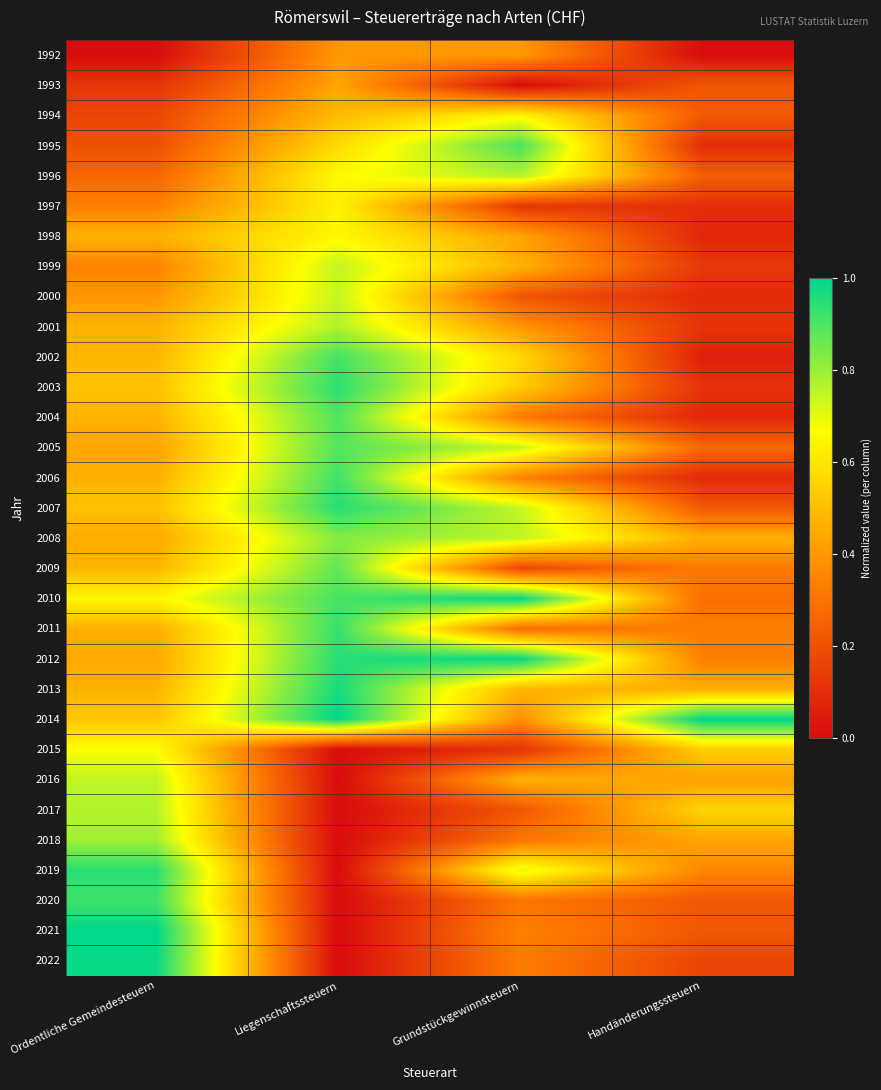

Reading left to right, extract all data points from this chart.

1992: Ordentliche Gemeindesteuern=0.0	Liegenschaftssteuern=0.4	Grundstückgewinnsteuern=0.4	Handänderungssteuern=0.0
1993: Ordentliche Gemeindesteuern=0.1	Liegenschaftssteuern=0.4	Grundstückgewinnsteuern=0.0	Handänderungssteuern=0.2
1994: Ordentliche Gemeindesteuern=0.2	Liegenschaftssteuern=0.5	Grundstückgewinnsteuern=0.6	Handänderungssteuern=0.2
1995: Ordentliche Gemeindesteuern=0.2	Liegenschaftssteuern=0.6	Grundstückgewinnsteuern=0.9	Handänderungssteuern=0.1
1996: Ordentliche Gemeindesteuern=0.3	Liegenschaftssteuern=0.7	Grundstückgewinnsteuern=0.8	Handänderungssteuern=0.2
1997: Ordentliche Gemeindesteuern=0.3	Liegenschaftssteuern=0.6	Grundstückgewinnsteuern=0.1	Handänderungssteuern=0.1
1998: Ordentliche Gemeindesteuern=0.5	Liegenschaftssteuern=0.7	Grundstückgewinnsteuern=0.4	Handänderungssteuern=0.1
1999: Ordentliche Gemeindesteuern=0.3	Liegenschaftssteuern=0.7	Grundstückgewinnsteuern=0.5	Handänderungssteuern=0.1
2000: Ordentliche Gemeindesteuern=0.4	Liegenschaftssteuern=0.7	Grundstückgewinnsteuern=0.2	Handänderungssteuern=0.1
2001: Ordentliche Gemeindesteuern=0.5	Liegenschaftssteuern=0.8	Grundstückgewinnsteuern=0.4	Handänderungssteuern=0.1
2002: Ordentliche Gemeindesteuern=0.5	Liegenschaftssteuern=0.9	Grundstückgewinnsteuern=0.6	Handänderungssteuern=0.1
2003: Ordentliche Gemeindesteuern=0.5	Liegenschaftssteuern=0.9	Grundstückgewinnsteuern=0.5	Handänderungssteuern=0.1
2004: Ordentliche Gemeindesteuern=0.5	Liegenschaftssteuern=0.9	Grundstückgewinnsteuern=0.3	Handänderungssteuern=0.1
2005: Ordentliche Gemeindesteuern=0.4	Liegenschaftssteuern=0.9	Grundstückgewinnsteuern=0.7	Handänderungssteuern=0.3
2006: Ordentliche Gemeindesteuern=0.5	Liegenschaftssteuern=0.9	Grundstückgewinnsteuern=0.3	Handänderungssteuern=0.1
2007: Ordentliche Gemeindesteuern=0.5	Liegenschaftssteuern=0.9	Grundstückgewinnsteuern=0.7	Handänderungssteuern=0.2
2008: Ordentliche Gemeindesteuern=0.4	Liegenschaftssteuern=0.8	Grundstückgewinnsteuern=0.8	Handänderungssteuern=0.5
2009: Ordentliche Gemeindesteuern=0.5	Liegenschaftssteuern=0.9	Grundstückgewinnsteuern=0.2	Handänderungssteuern=0.3
2010: Ordentliche Gemeindesteuern=0.6	Liegenschaftssteuern=0.9	Grundstückgewinnsteuern=1.0	Handänderungssteuern=0.3
2011: Ordentliche Gemeindesteuern=0.5	Liegenschaftssteuern=0.9	Grundstückgewinnsteuern=0.3	Handänderungssteuern=0.3
2012: Ordentliche Gemeindesteuern=0.4	Liegenschaftssteuern=0.9	Grundstückgewinnsteuern=1.0	Handänderungssteuern=0.3
2013: Ordentliche Gemeindesteuern=0.5	Liegenschaftssteuern=1.0	Grundstückgewinnsteuern=0.5	Handänderungssteuern=0.5
2014: Ordentliche Gemeindesteuern=0.5	Liegenschaftssteuern=1.0	Grundstückgewinnsteuern=0.4	Handänderungssteuern=1.0
2015: Ordentliche Gemeindesteuern=0.7	Liegenschaftssteuern=0.0	Grundstückgewinnsteuern=0.1	Handänderungssteuern=0.5
2016: Ordentliche Gemeindesteuern=0.8	Liegenschaftssteuern=0.0	Grundstückgewinnsteuern=0.5	Handänderungssteuern=0.4
2017: Ordentliche Gemeindesteuern=0.8	Liegenschaftssteuern=0.0	Grundstückgewinnsteuern=0.2	Handänderungssteuern=0.6
2018: Ordentliche Gemeindesteuern=0.8	Liegenschaftssteuern=0.0	Grundstückgewinnsteuern=0.3	Handänderungssteuern=0.4
2019: Ordentliche Gemeindesteuern=0.9	Liegenschaftssteuern=0.0	Grundstückgewinnsteuern=0.7	Handänderungssteuern=0.4
2020: Ordentliche Gemeindesteuern=0.9	Liegenschaftssteuern=0.0	Grundstückgewinnsteuern=0.3	Handänderungssteuern=0.2
2021: Ordentliche Gemeindesteuern=1.0	Liegenschaftssteuern=0.0	Grundstückgewinnsteuern=0.3	Handänderungssteuern=0.2
2022: Ordentliche Gemeindesteuern=1.0	Liegenschaftssteuern=0.0	Grundstückgewinnsteuern=0.3	Handänderungssteuern=0.2